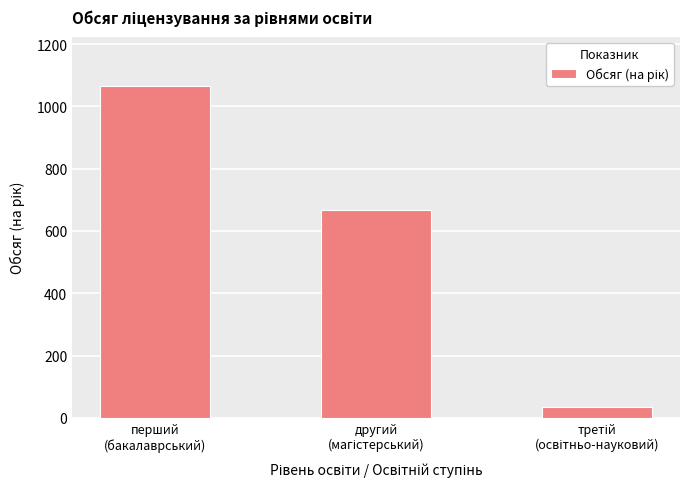

Reading right to left, extract all data points from this chart.

34	666	1064